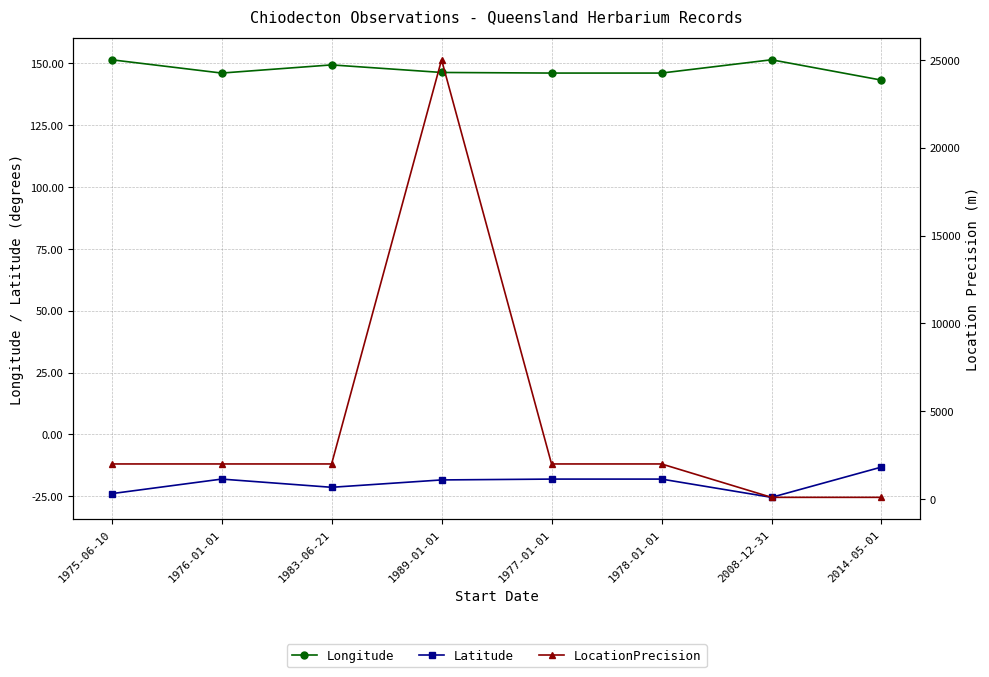

What is the difference between the maximum and minimum values in the Longitude series?

8.2